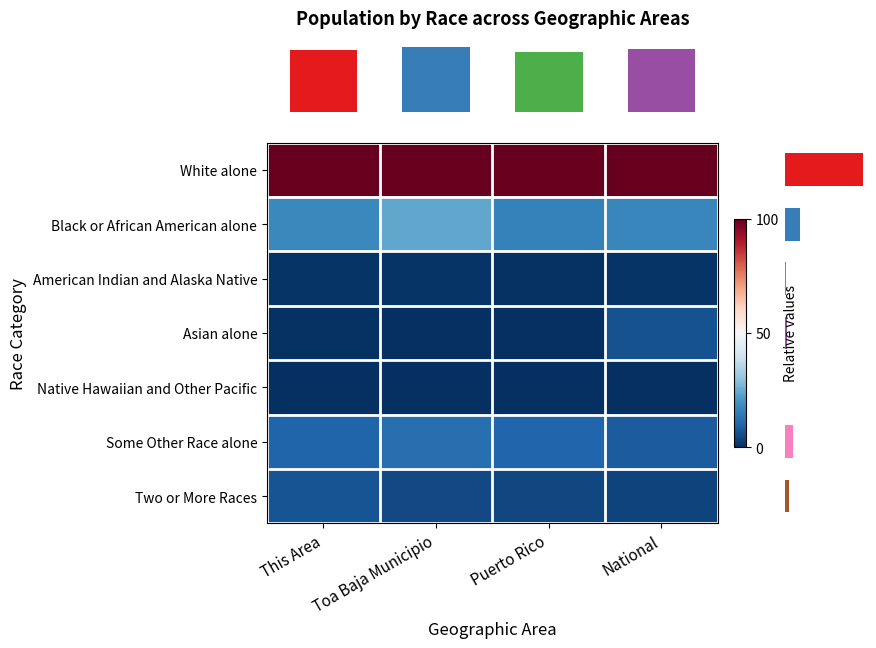

Count the number of data series in this chart.

7